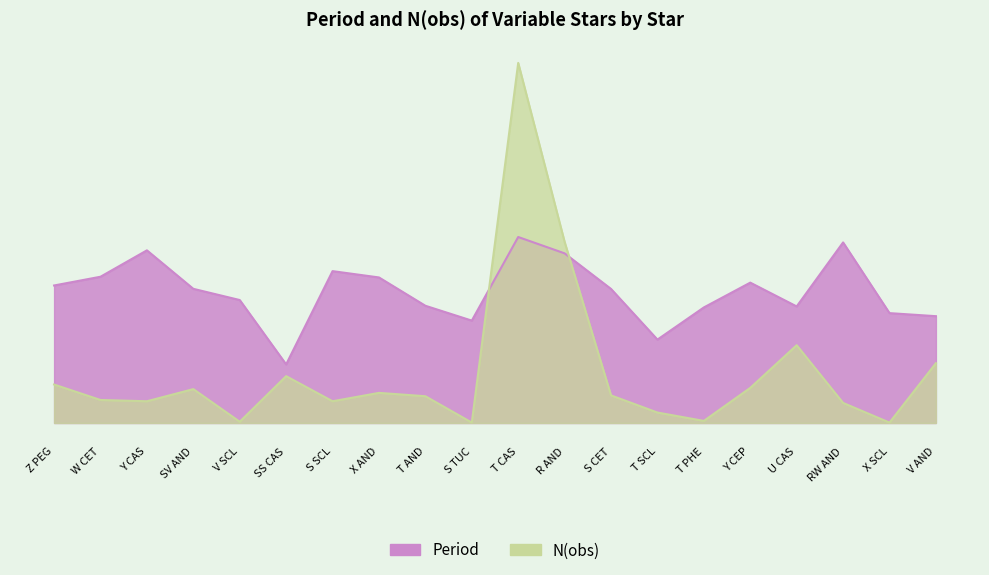

In N(obs), how many points are lower than both neighbors (excluding endpoints)?

6